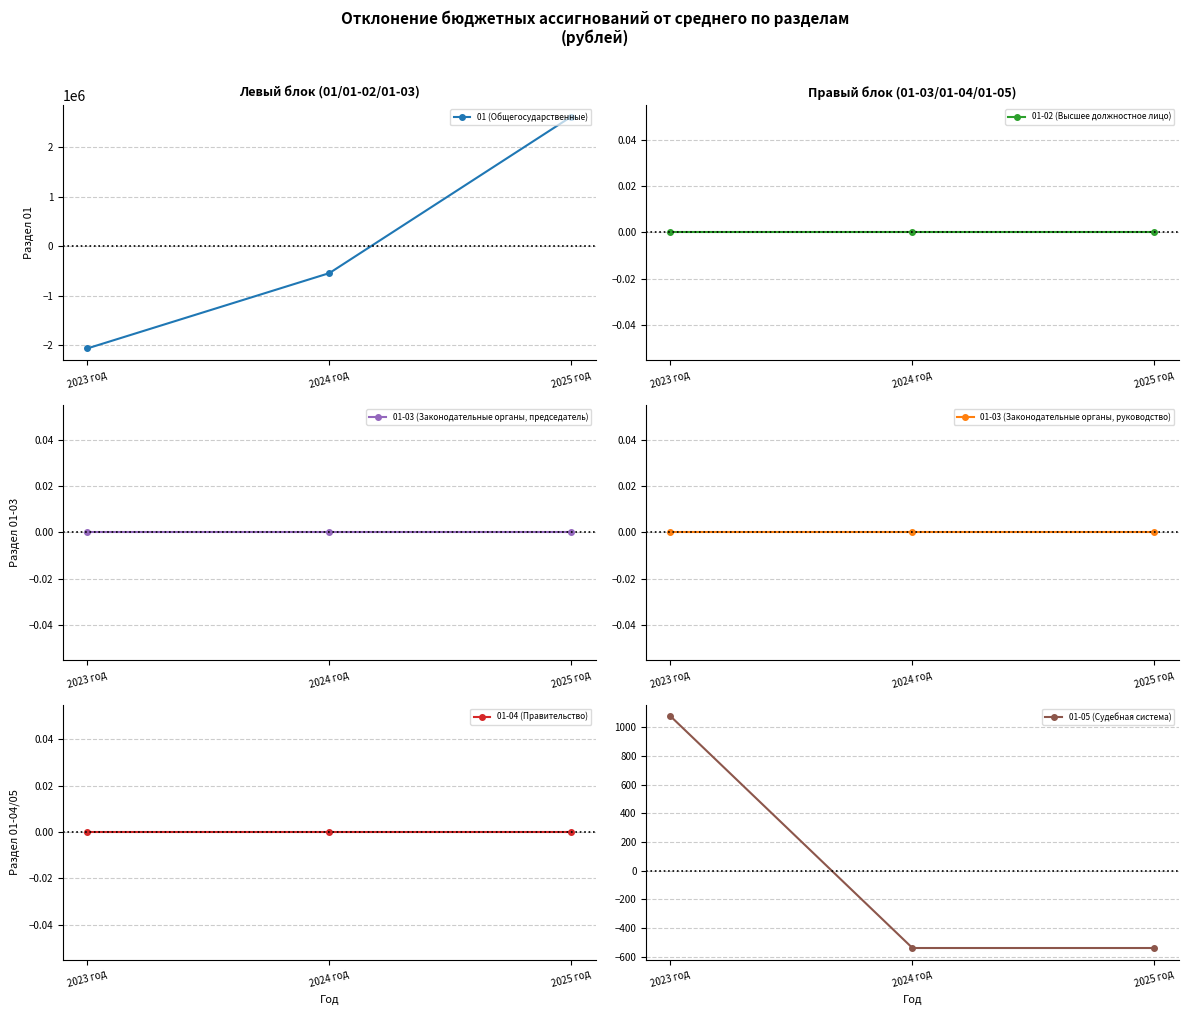

Does the chart display data point markers on the line(s)?

Yes